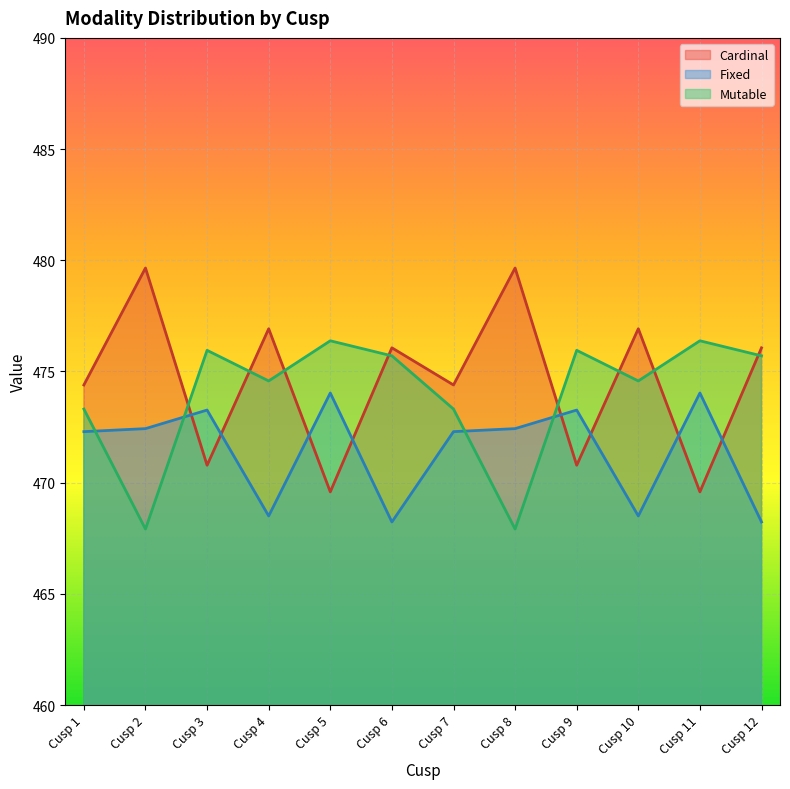

Reading left to right, extract all data points from this chart.

Cardinal: Cusp 1=474.4	Cusp 2=479.7	Cusp 3=470.8	Cusp 4=476.9	Cusp 5=469.6	Cusp 6=476.1	Cusp 7=474.4	Cusp 8=479.7	Cusp 9=470.8	Cusp 10=476.9	Cusp 11=469.6	Cusp 12=476.1
Fixed: Cusp 1=472.3	Cusp 2=472.4	Cusp 3=473.3	Cusp 4=468.5	Cusp 5=474.0	Cusp 6=468.2	Cusp 7=472.3	Cusp 8=472.4	Cusp 9=473.3	Cusp 10=468.5	Cusp 11=474.0	Cusp 12=468.2
Mutable: Cusp 1=473.3	Cusp 2=467.9	Cusp 3=476.0	Cusp 4=474.6	Cusp 5=476.4	Cusp 6=475.7	Cusp 7=473.3	Cusp 8=467.9	Cusp 9=476.0	Cusp 10=474.6	Cusp 11=476.4	Cusp 12=475.7